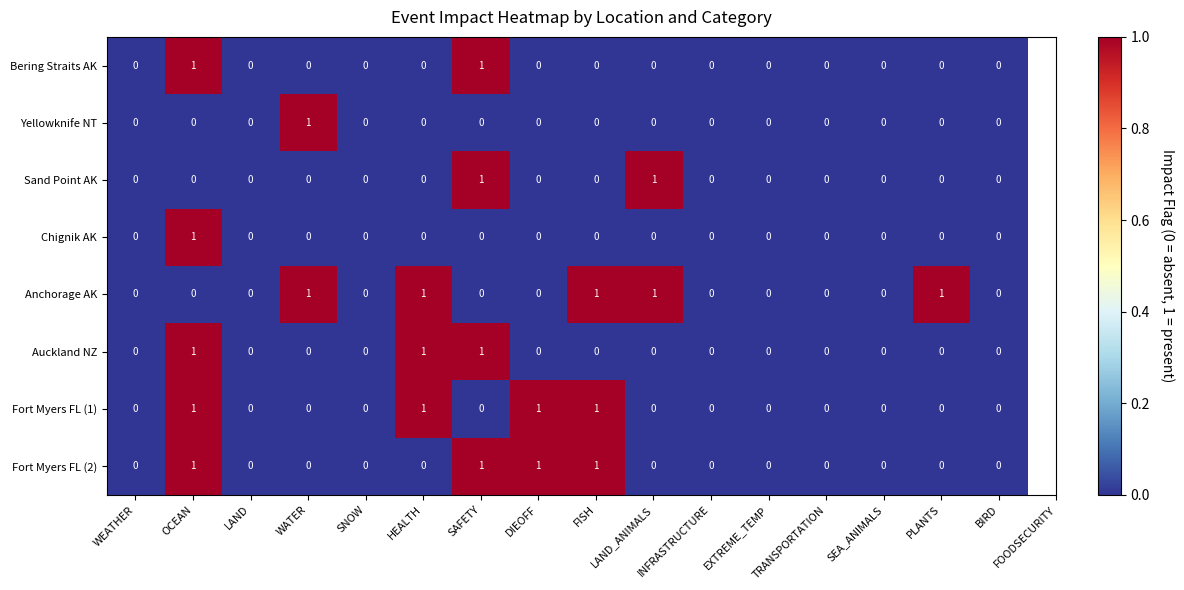

What is the total value across all series at SAFETY?

4